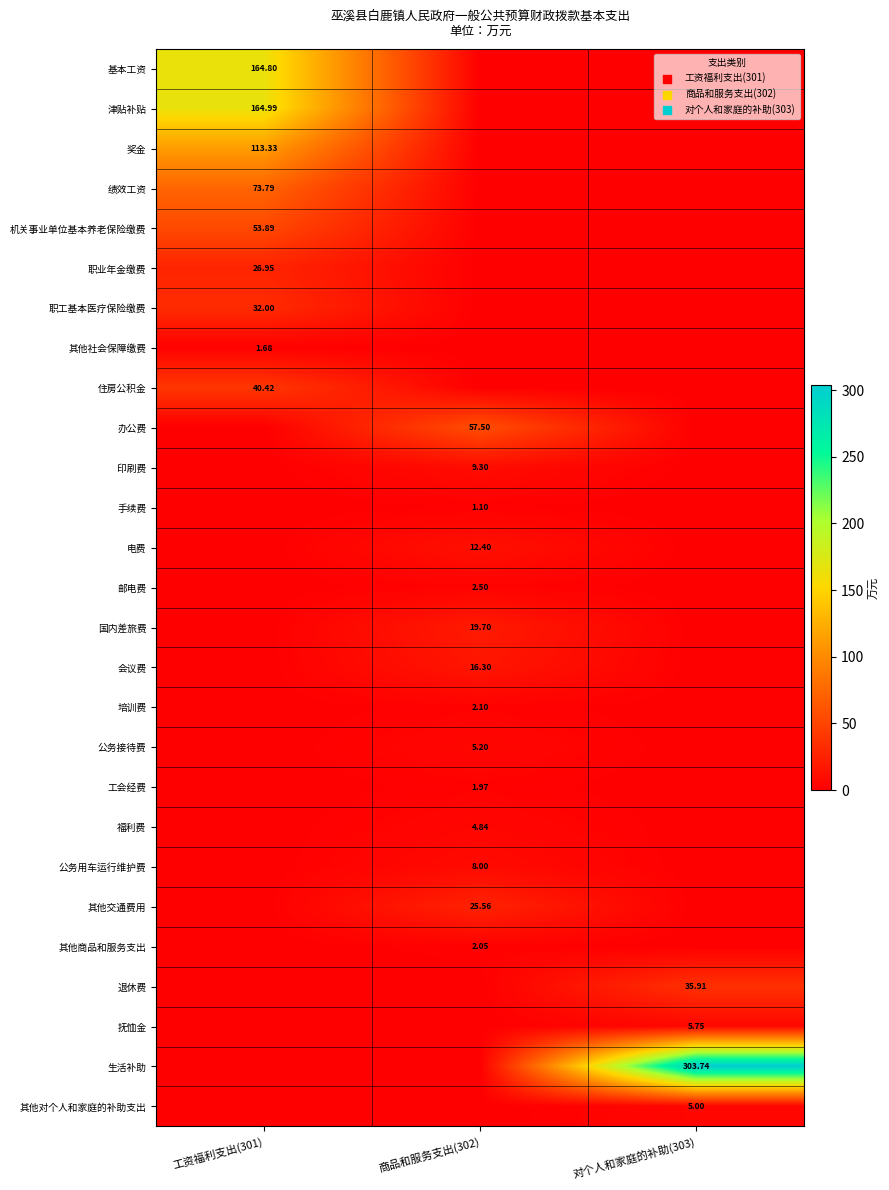

List the series in order of their peak value, lowest first.

手续费, 其他社会保障缴费, 工会经费, 其他商品和服务支出, 培训费, 邮电费, 福利费, 其他对个人和家庭的补助支出, 公务接待费, 抚恤金, 公务用车运行维护费, 印刷费, 电费, 会议费, 国内差旅费, 其他交通费用, 职业年金缴费, 职工基本医疗保险缴费, 退休费, 住房公积金, 机关事业单位基本养老保险缴费, 办公费, 绩效工资, 奖金, 基本工资, 津贴补贴, 生活补助